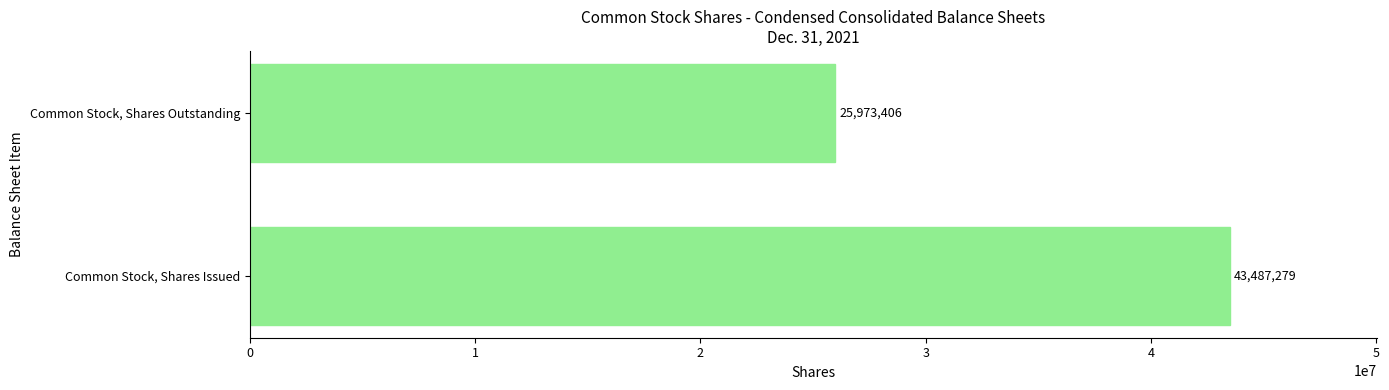

Which category has the lowest value across all series?

Common Stock, Shares Outstanding